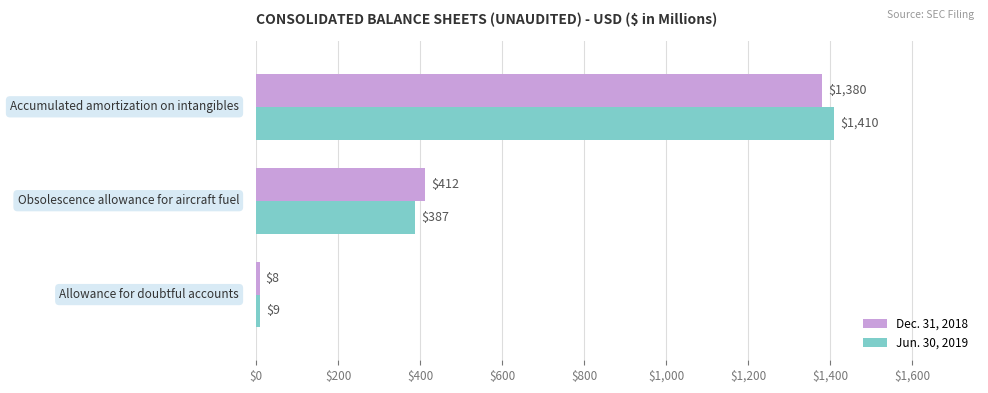

What is the minimum value for Dec. 31, 2018?

8